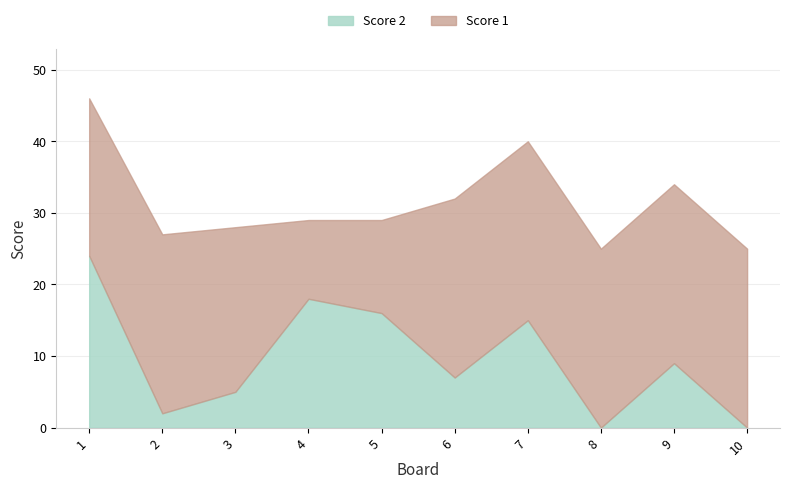

How many categories are shown in the chart?

10